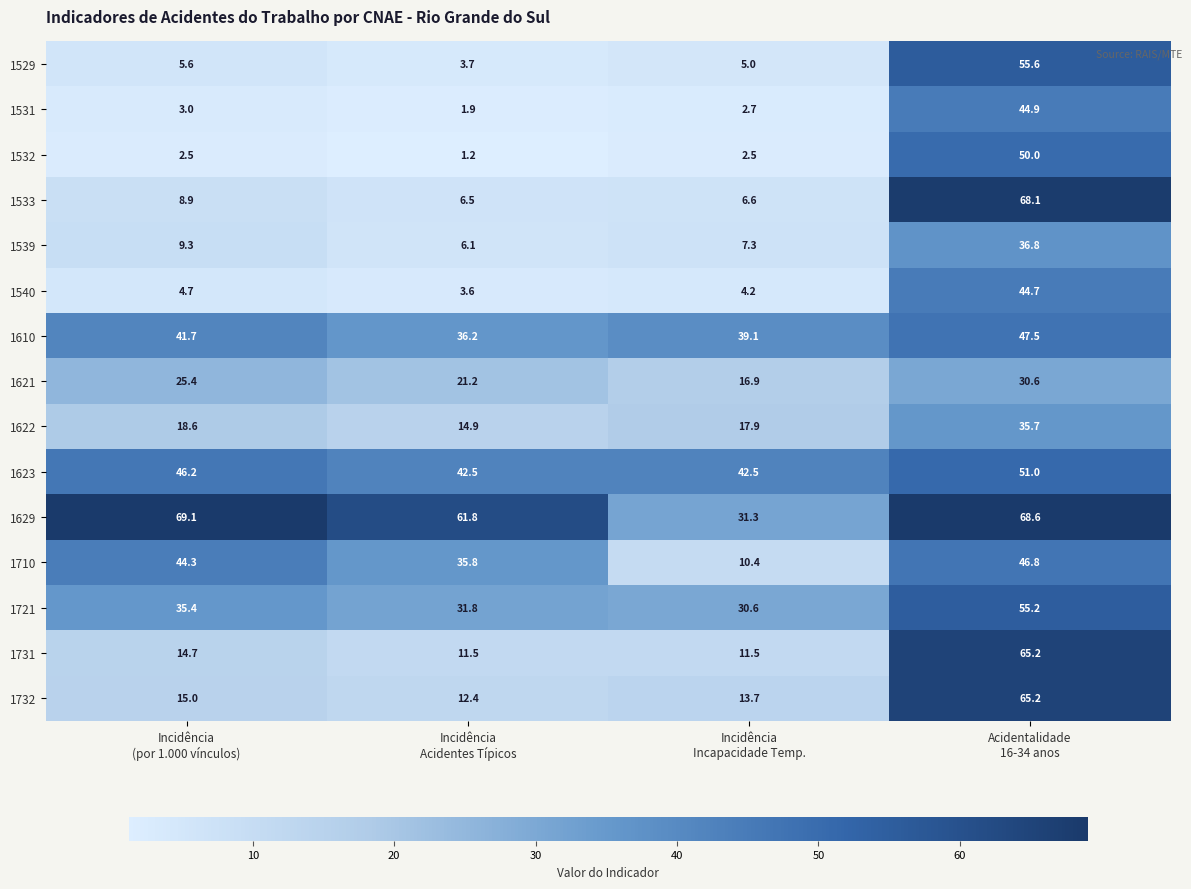

Which series has the largest total across all categories?

1629